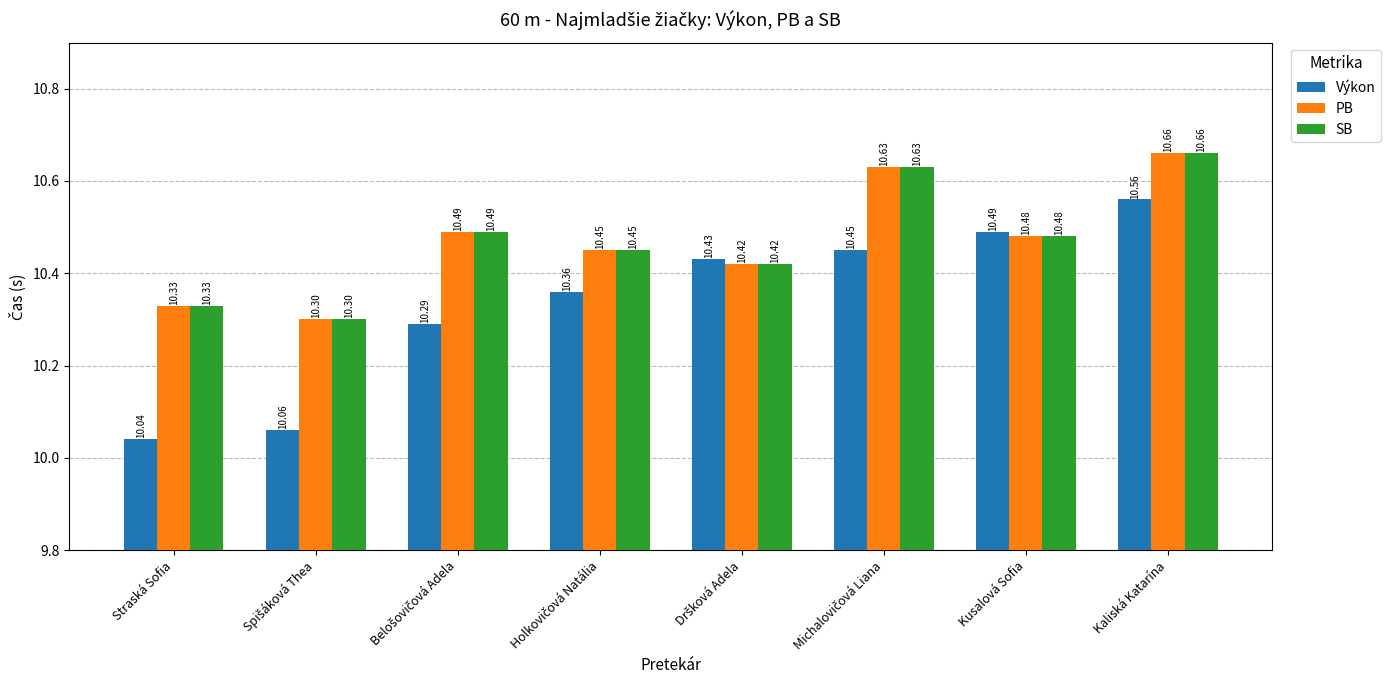

At which label does PB reach its peak?

Kaliská Katarína